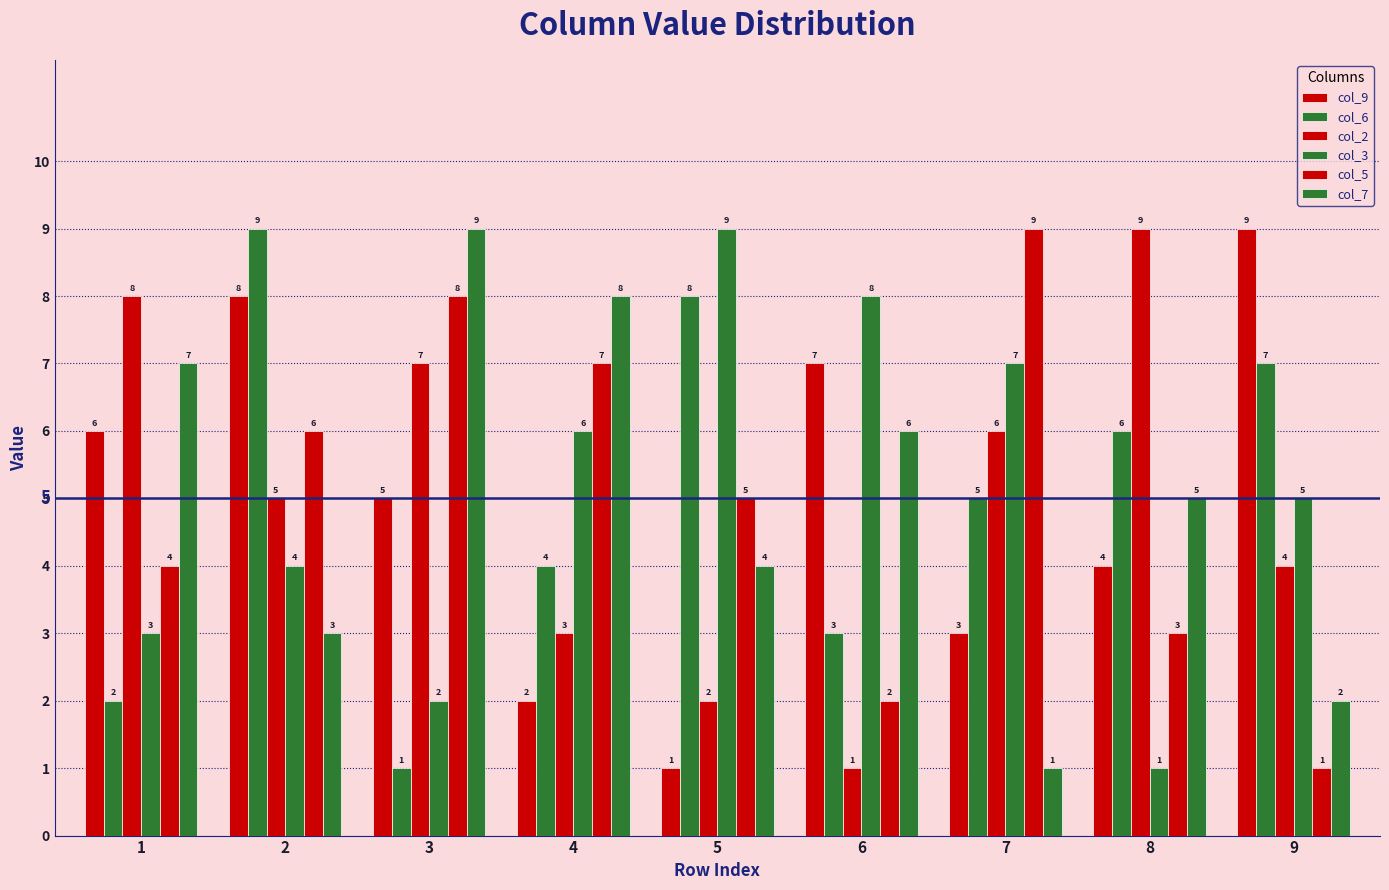

Reading left to right, what are all the values shown in this chart?

col_9: 1=6	2=8	3=5	4=2	5=1	6=7	7=3	8=4	9=9
col_6: 1=2	2=9	3=1	4=4	5=8	6=3	7=5	8=6	9=7
col_2: 1=8	2=5	3=7	4=3	5=2	6=1	7=6	8=9	9=4
col_3: 1=3	2=4	3=2	4=6	5=9	6=8	7=7	8=1	9=5
col_5: 1=4	2=6	3=8	4=7	5=5	6=2	7=9	8=3	9=1
col_7: 1=7	2=3	3=9	4=8	5=4	6=6	7=1	8=5	9=2